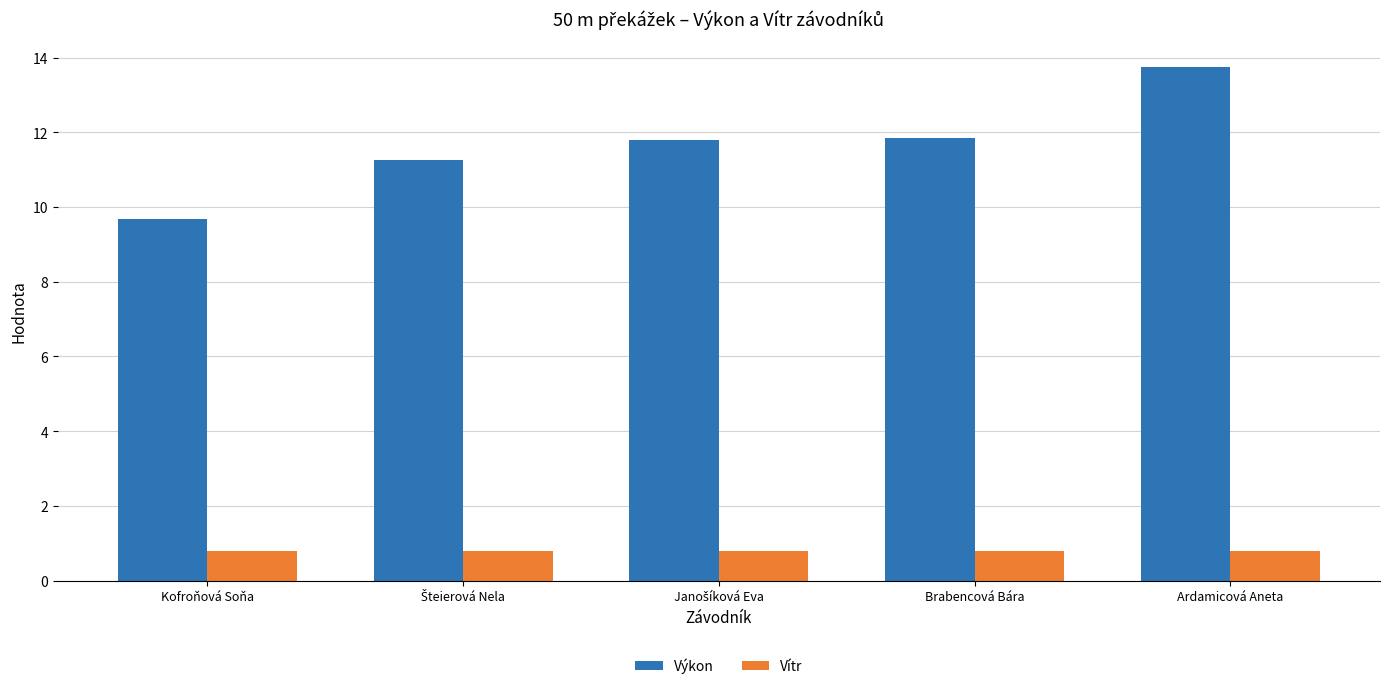

Is it true that Vítr equals 0.8 at Ardamicová Aneta?

True